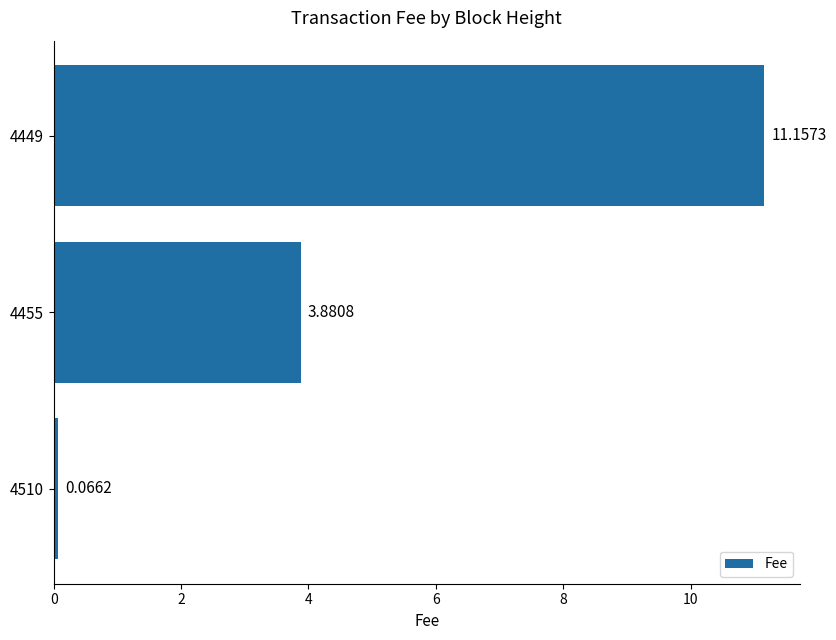

What is the change in value from 4455 to 4449?

+7.3